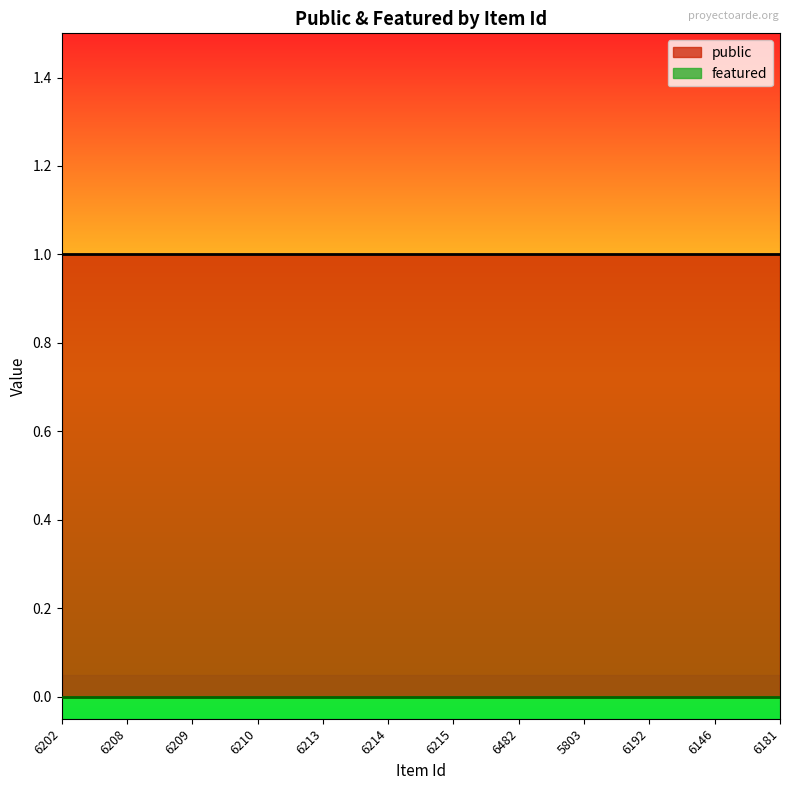

True or false: featured and public intersect in this chart.

False